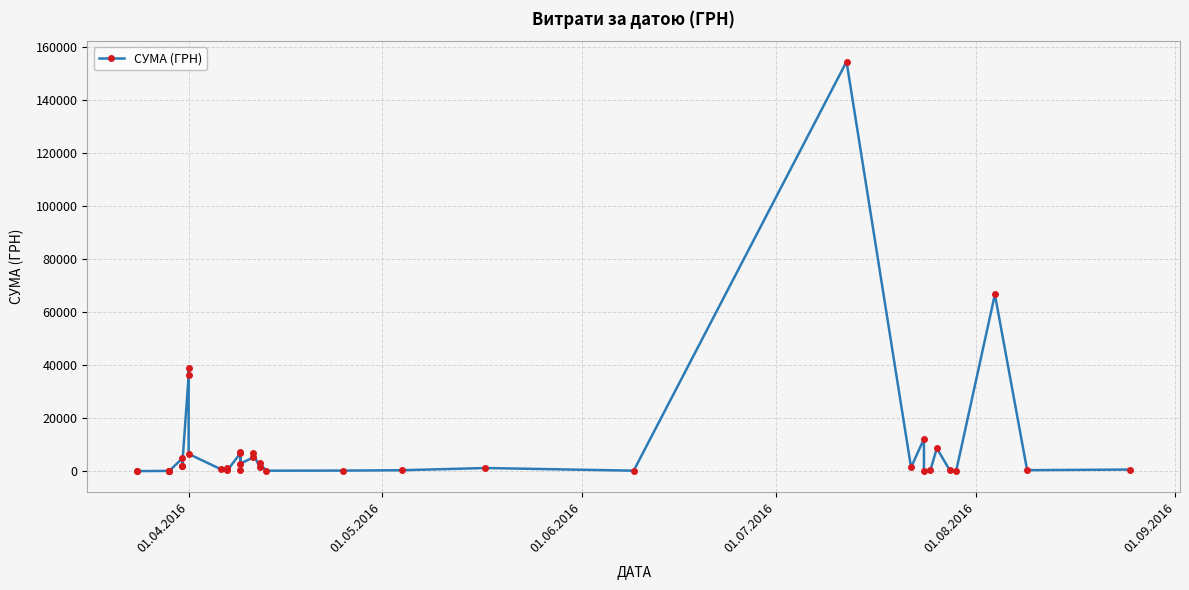

What is the difference between the maximum and minimum values?

154430.3